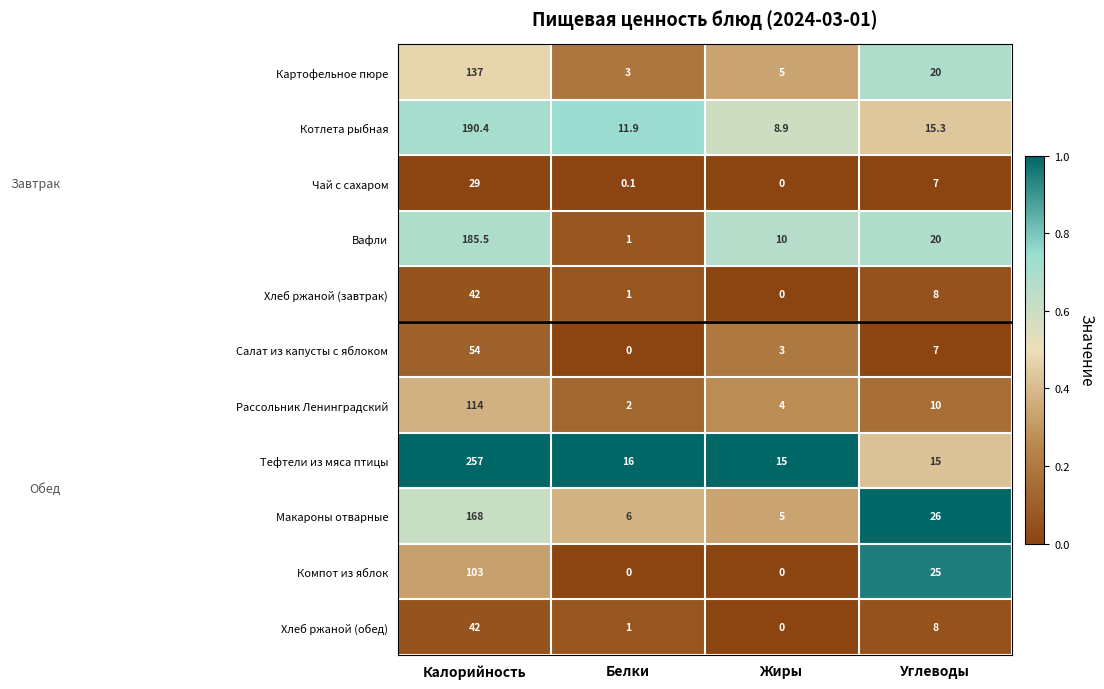

What is the maximum value shown in the chart?

257.0